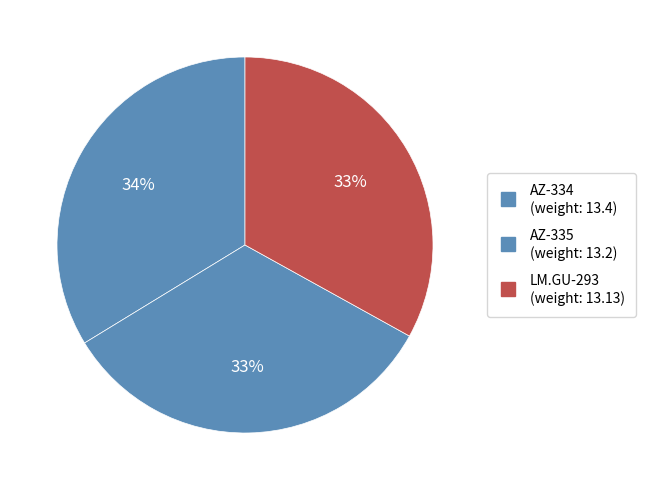

Rank the categories by value from lowest to highest.

LM.GU-293, AZ-335, AZ-334